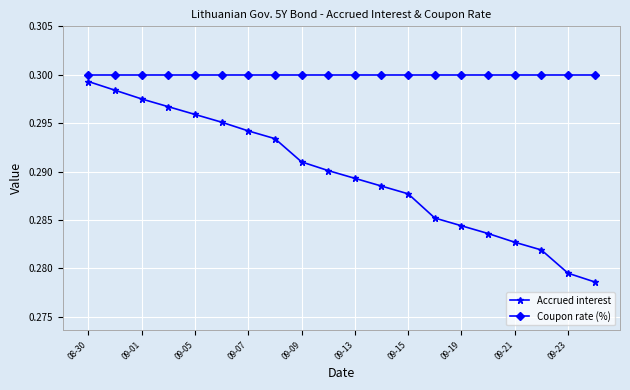

True or false: Coupon rate (%) and Accrued interest cross at least once.

False